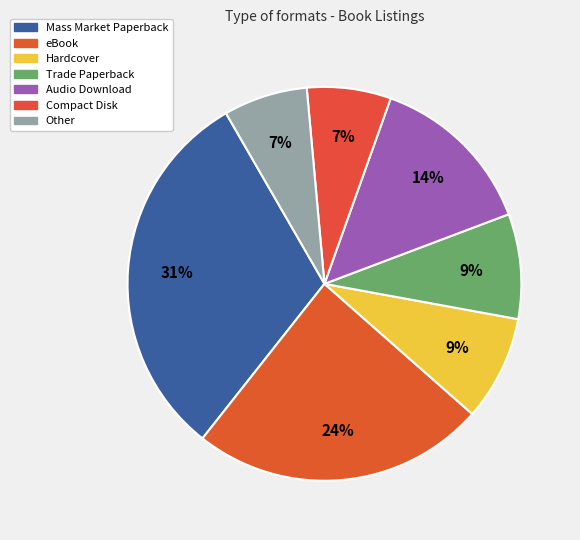

To the nearest percent, what percentage of the pie is eBook?

24%